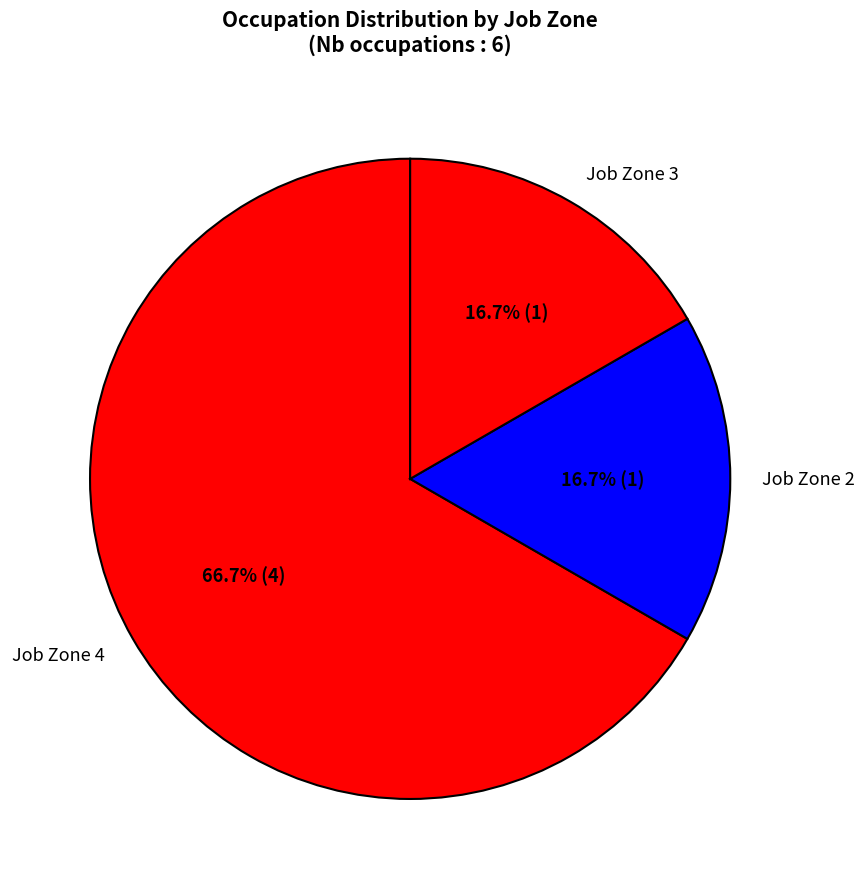

What is the total percentage of Job Zone 4 and Job Zone 2?

83.3%